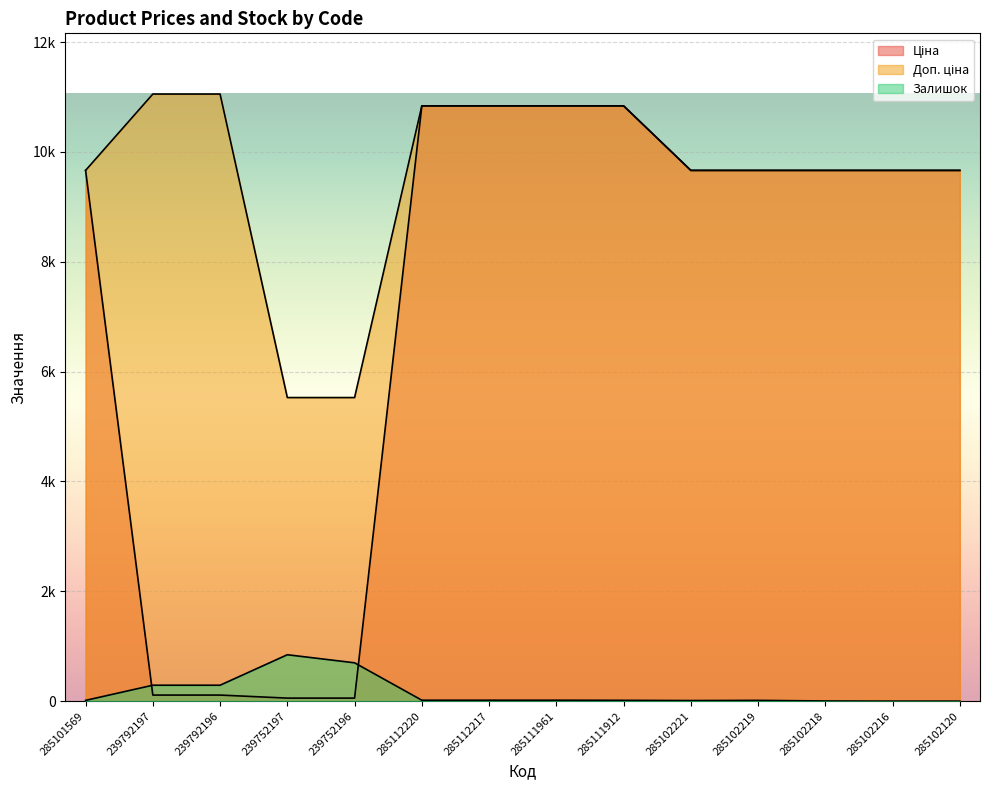

Rank the series by their average value, from highest to lowest.

Доп. ціна, Ціна, Залишок